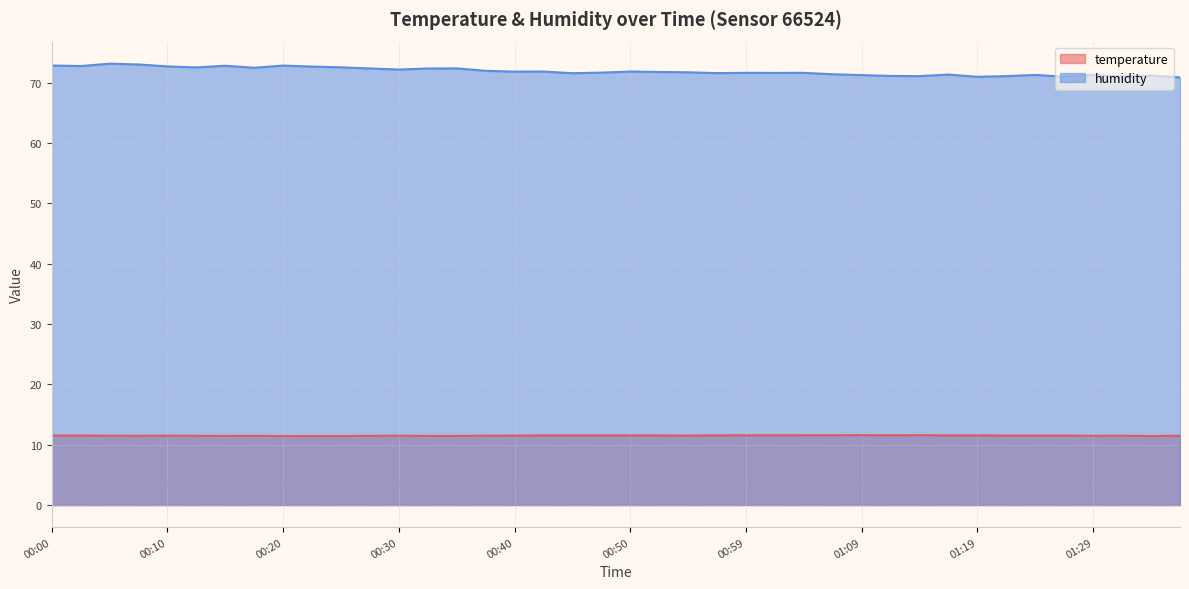

Is the value of humidity at 00:59 greater than the value of temperature at 00:00?

Yes